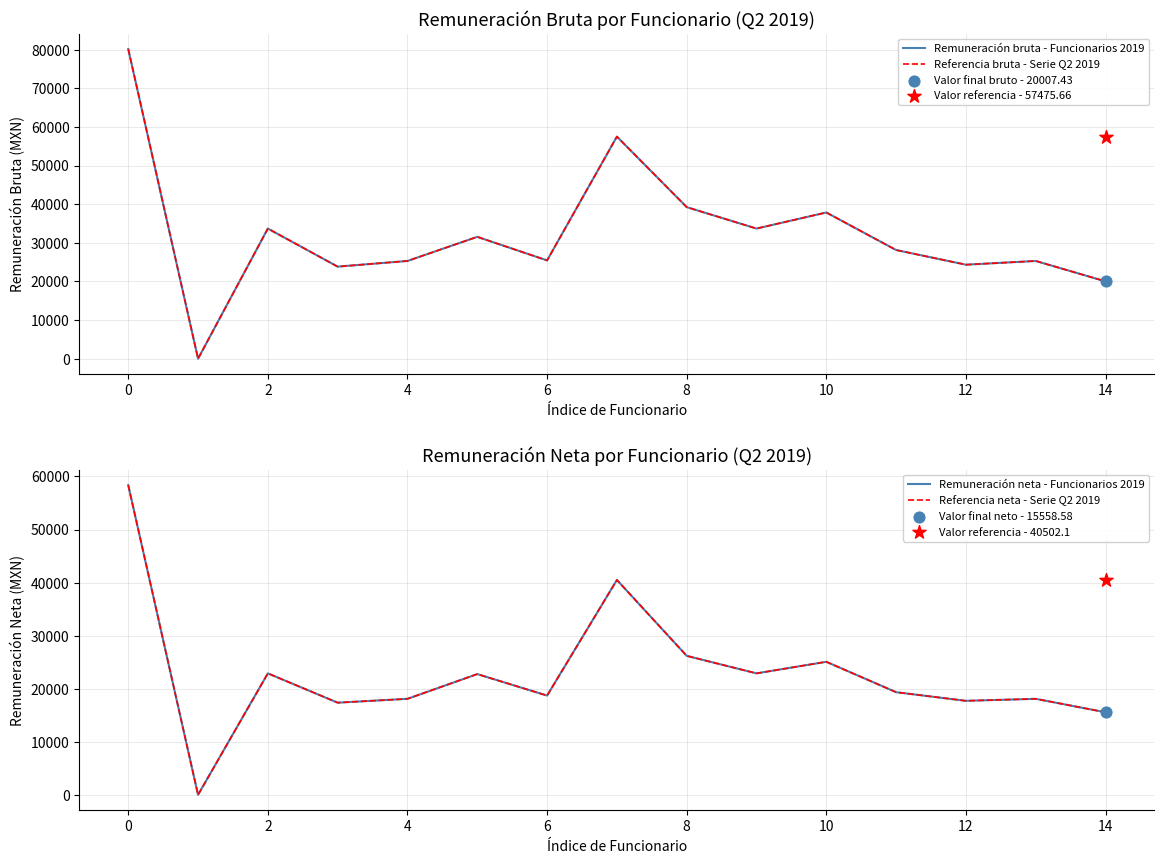

What are all the series names shown in the legend?

Remuneración bruta - Funcionarios 2019, Referencia bruta - Serie Q2 2019, Remuneración neta - Funcionarios 2019, Referencia neta - Serie Q2 2019